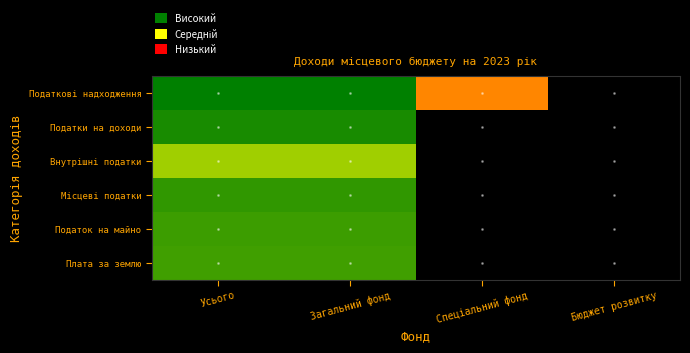

What is the total value across all series at Спеціальний фонд?

5.5